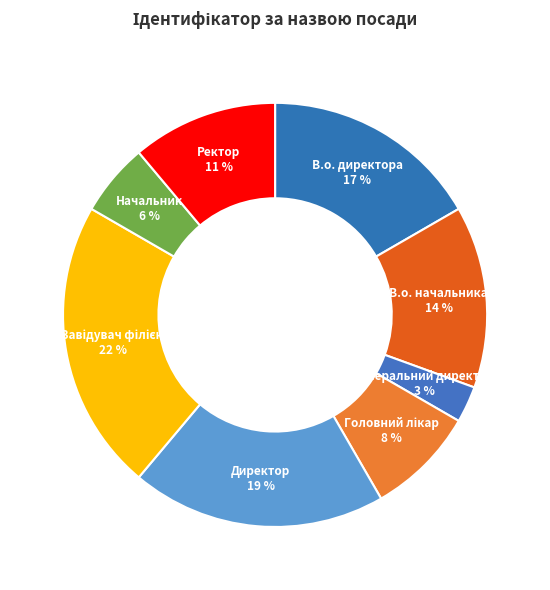

What is the smallest slice in the pie chart?

Генеральний директор